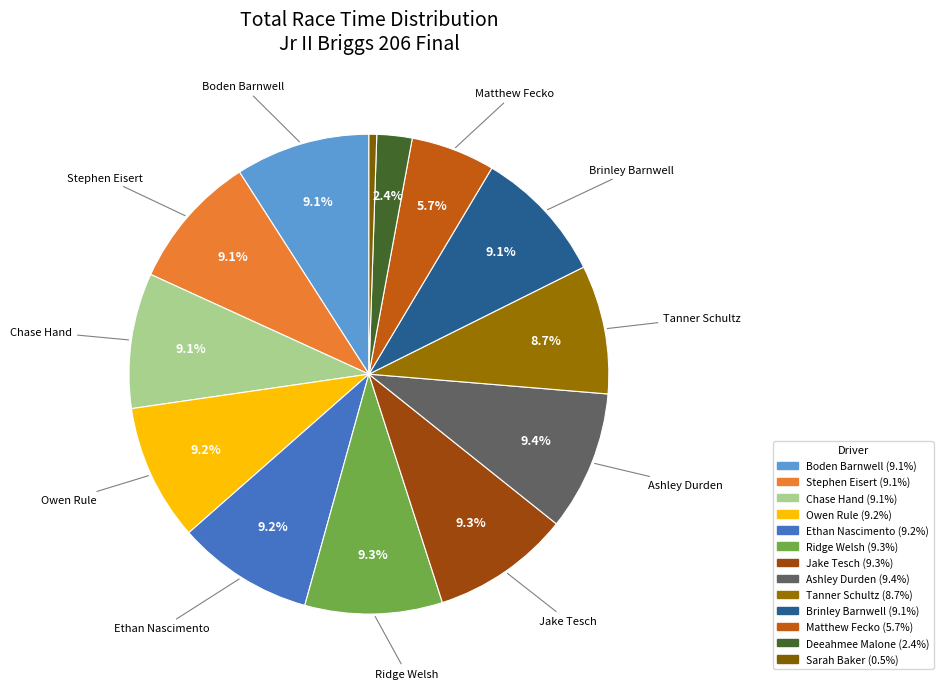

Rank the categories by value from highest to lowest.

Ashley Durden, Jake Tesch, Ridge Welsh, Ethan Nascimento, Owen Rule, Chase Hand, Stephen Eisert, Brinley Barnwell, Boden Barnwell, Tanner Schultz, Matthew Fecko, Deeahmee Malone, Sarah Baker